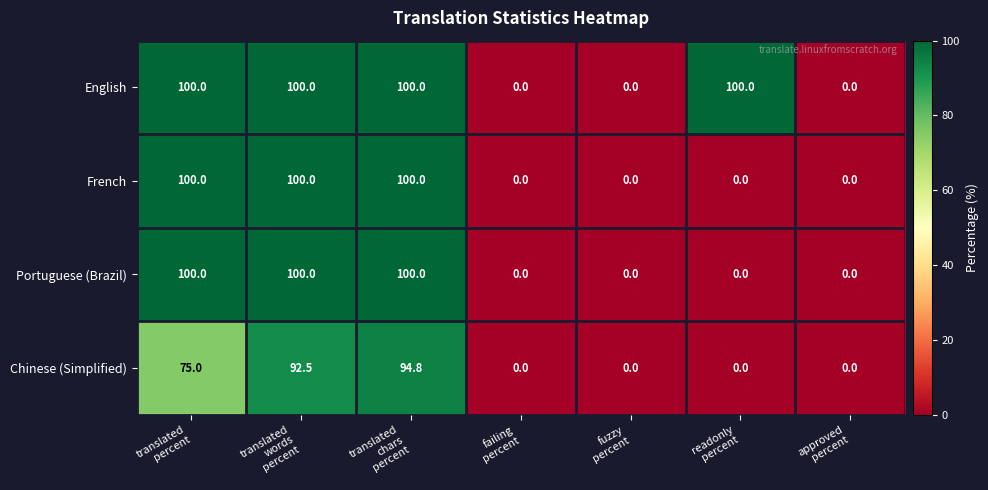

Reading left to right, list all the values displayed in this chart.

English: 100.0	100.0	100.0	0.0	0.0	100.0	0.0
French: 100.0	100.0	100.0	0.0	0.0	0.0	0.0
Portuguese (Brazil): 100.0	100.0	100.0	0.0	0.0	0.0	0.0
Chinese (Simplified): 75.0	92.5	94.8	0.0	0.0	0.0	0.0